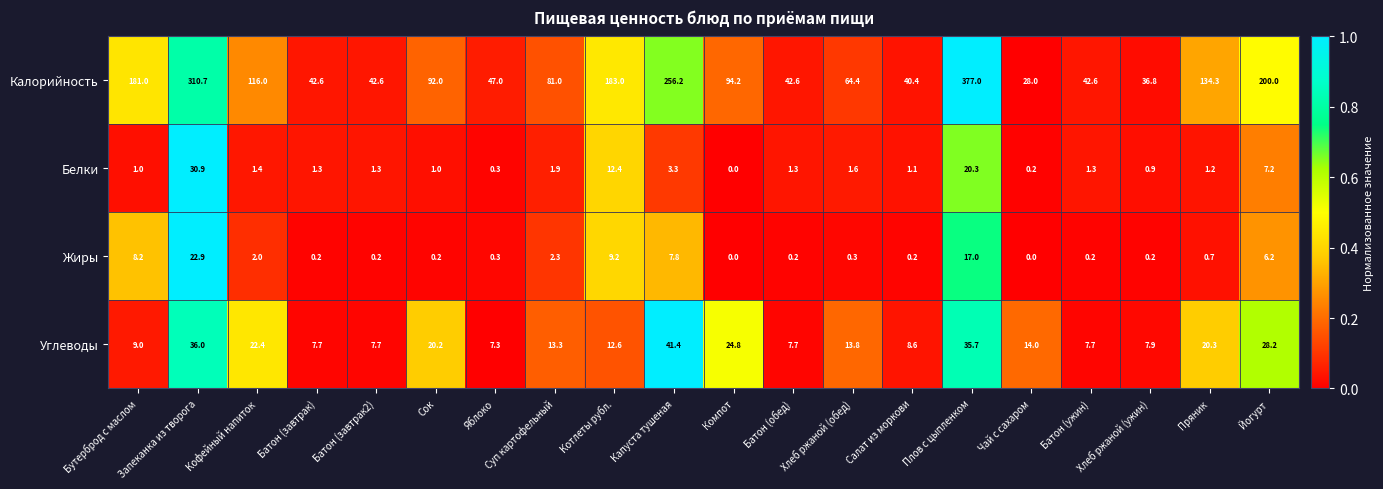

Where does the Калорийность series first go above 92?

Бутерброд с маслом